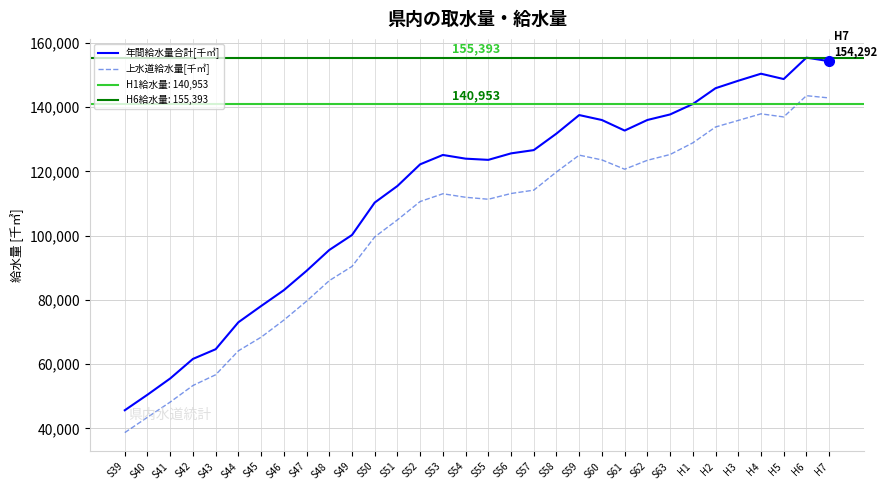

At which category does 年間給水量合計[千㎥] reach its first local peak?

S53